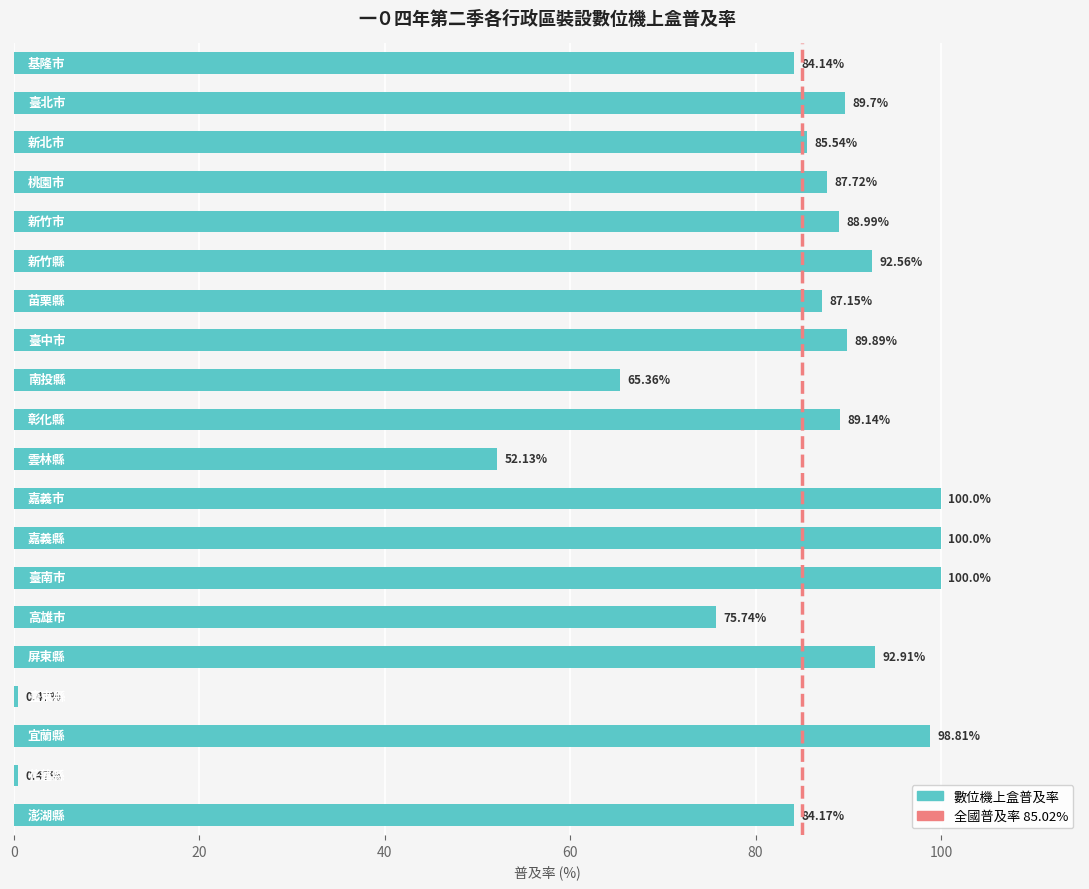

What is the sum of all values?

1564.9